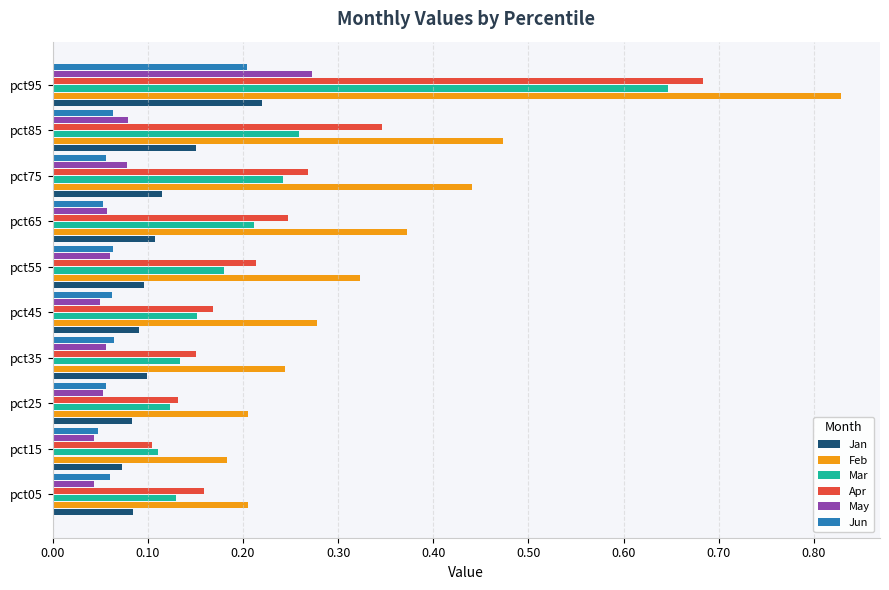

At which label does Jun reach its peak?

pct95